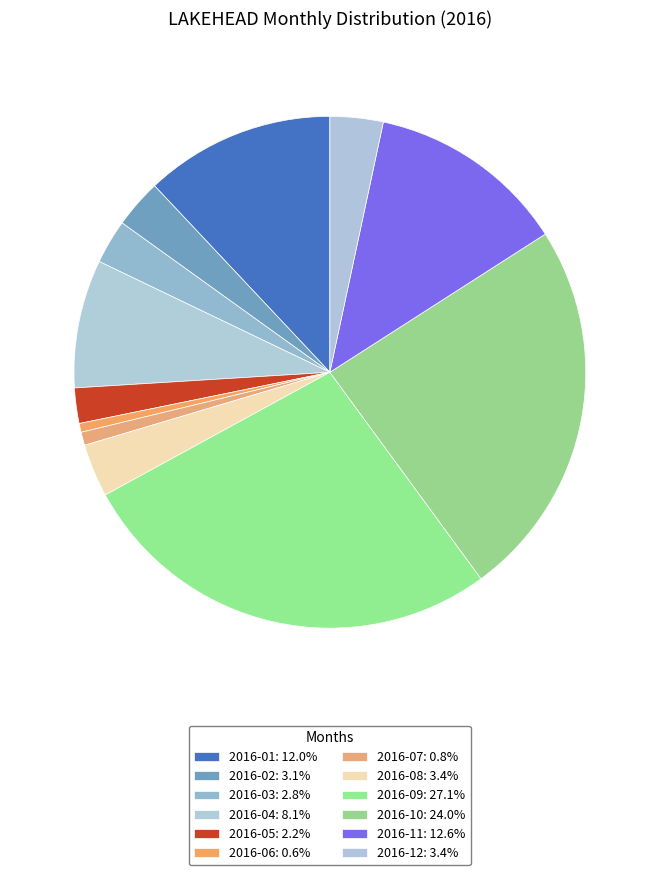

How many segments does this pie chart have?

12